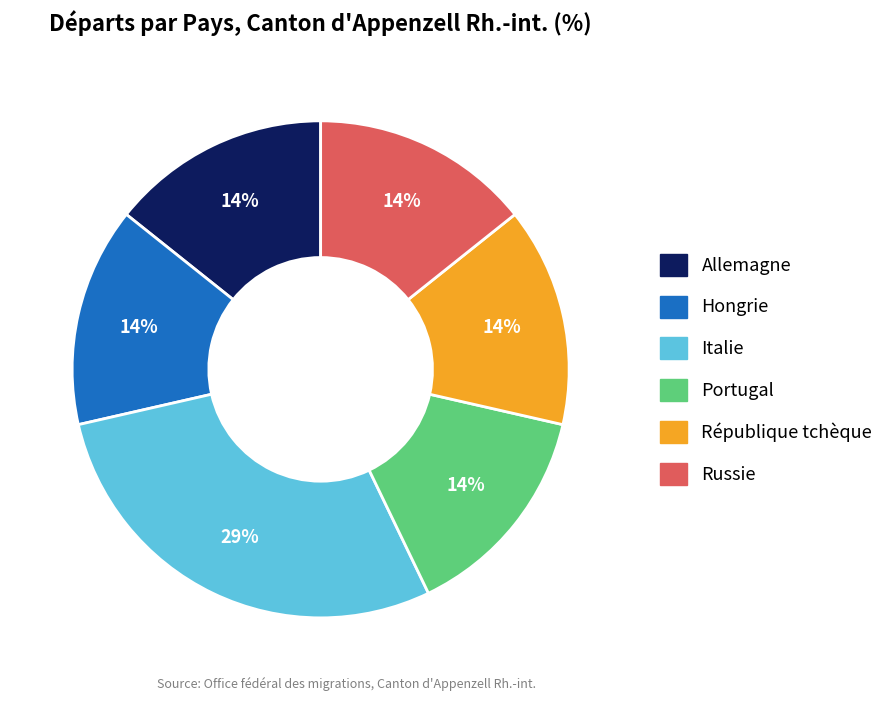

What percentage is the Hongrie slice, to the nearest percent?

14%